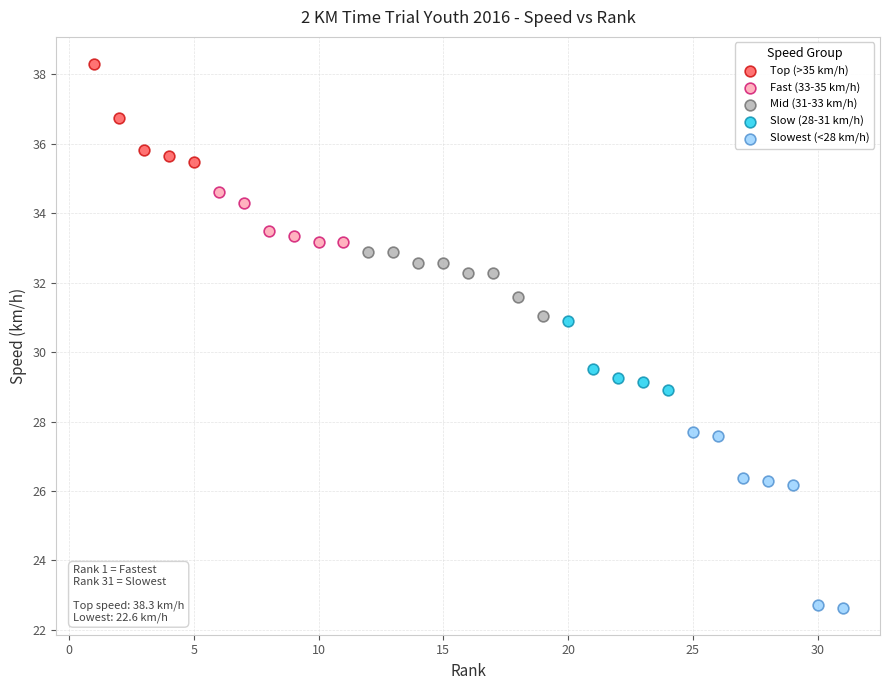

Which series has the largest Y range (max minus min)?

Slowest (<28 km/h)